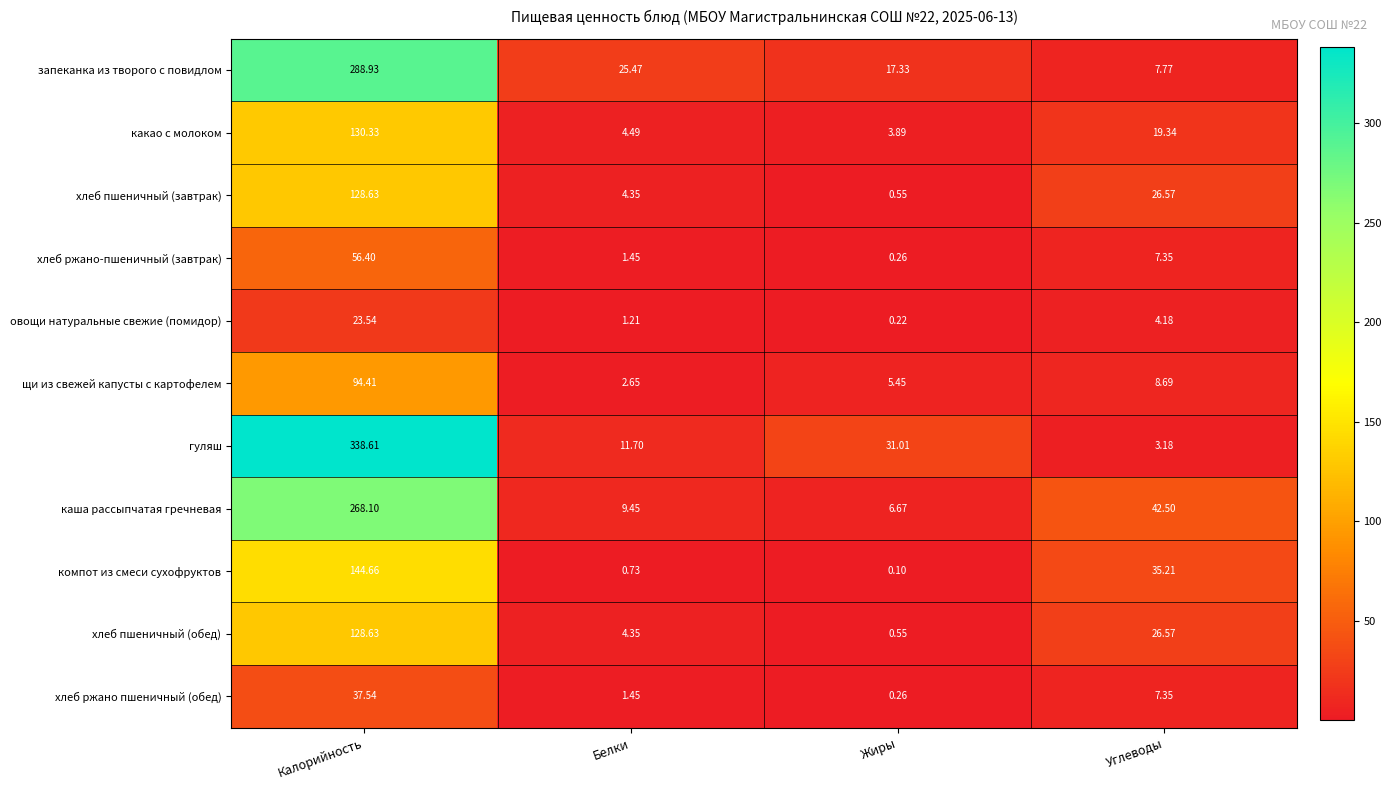

Rank the categories by хлеб пшеничный (завтрак) value from lowest to highest.

Жиры, Белки, Углеводы, Калорийность